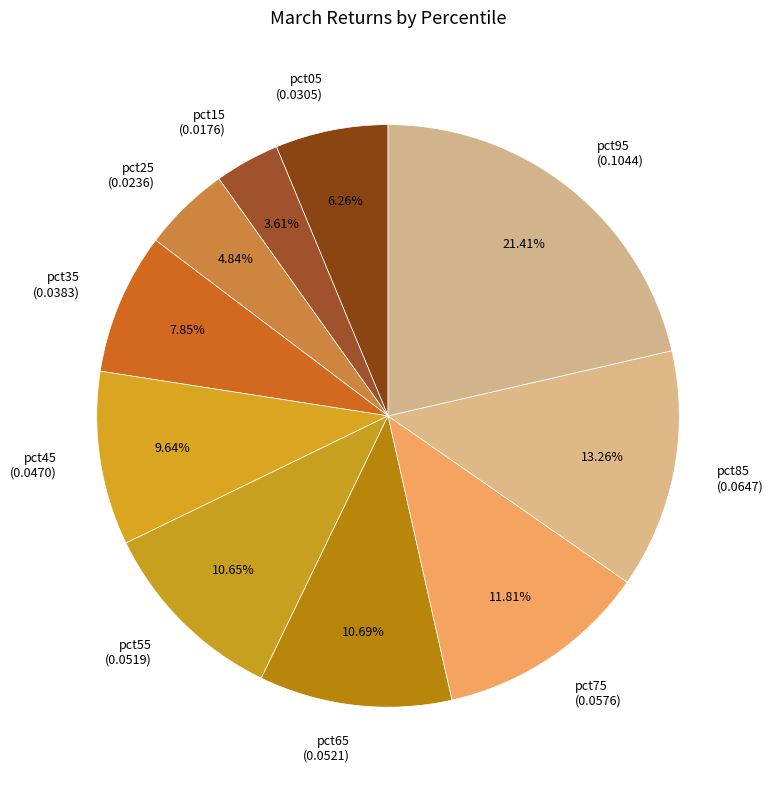

To the nearest percent, what portion does pct15 represent?

4%